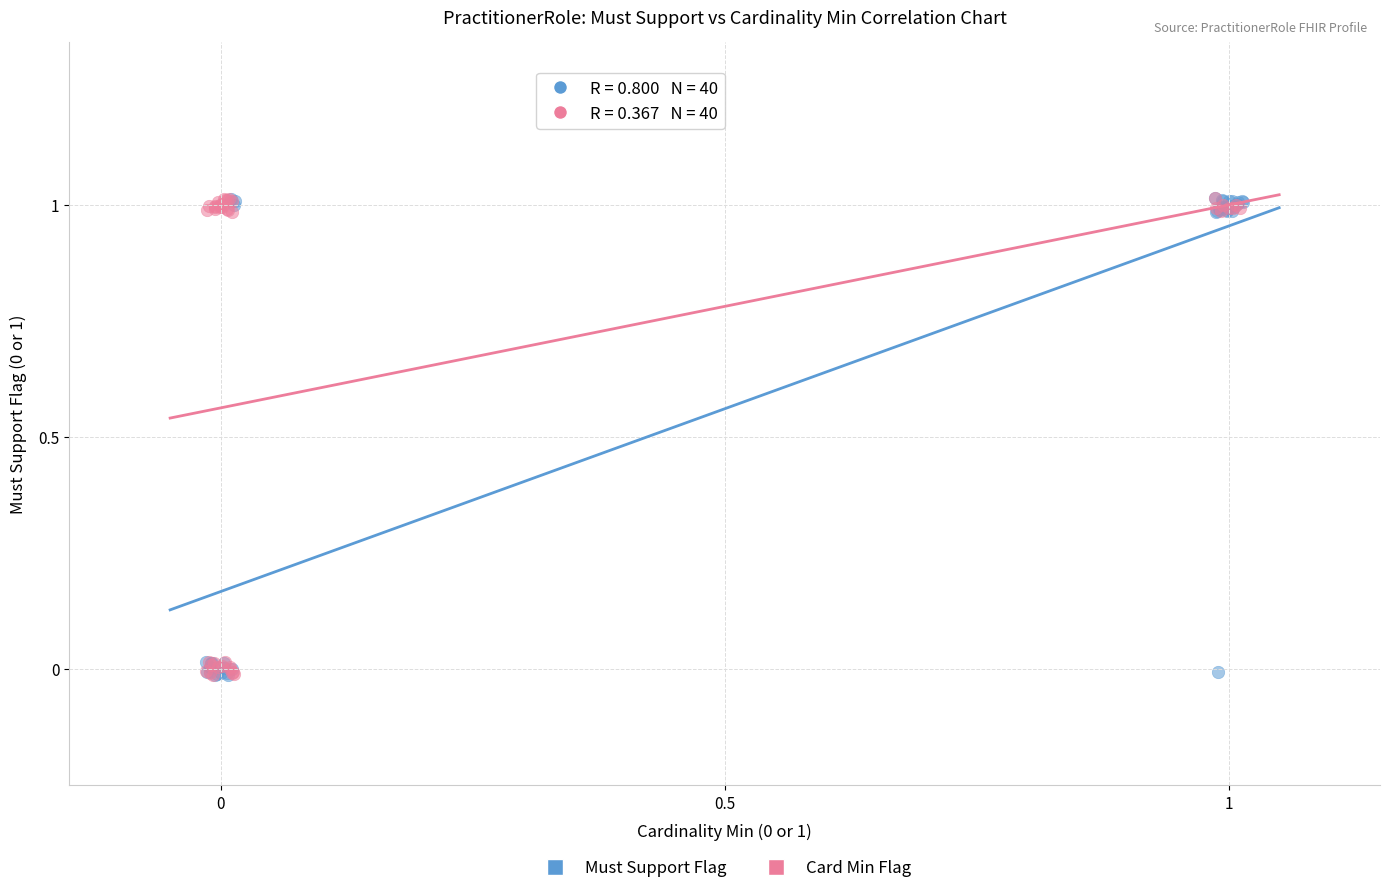

What are all the series names shown in the legend?

Must Support Flag, Card Min Flag